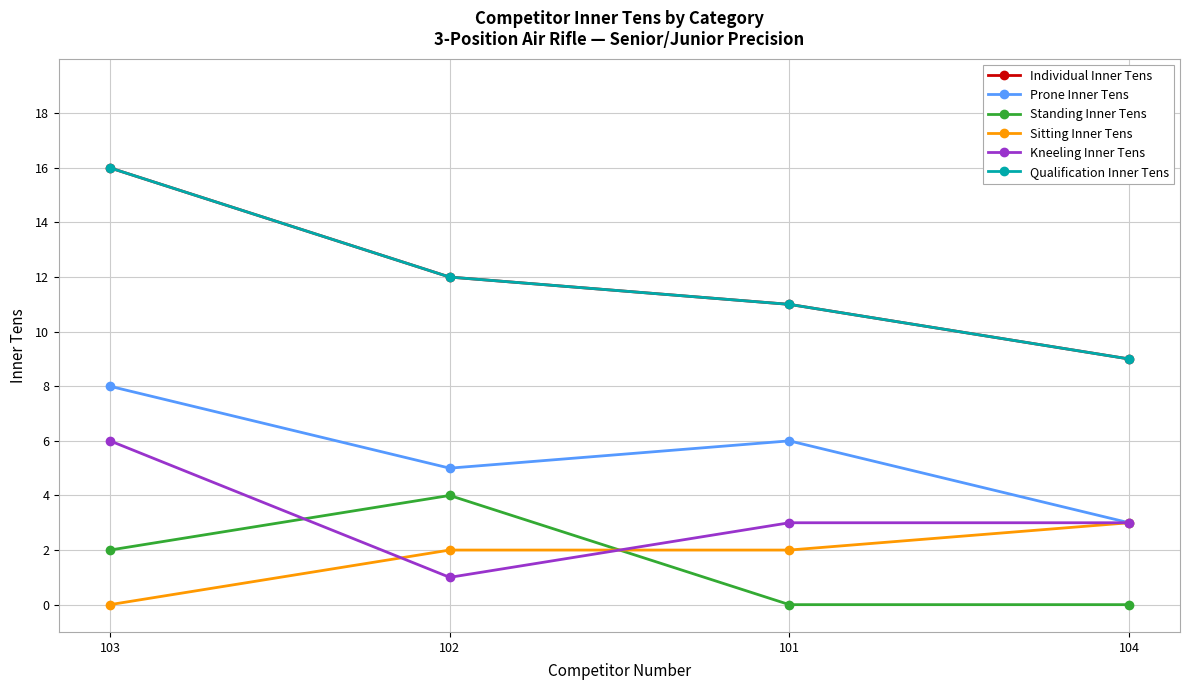

The Standing Inner Tens series shows 1 at 103. True or false?

False